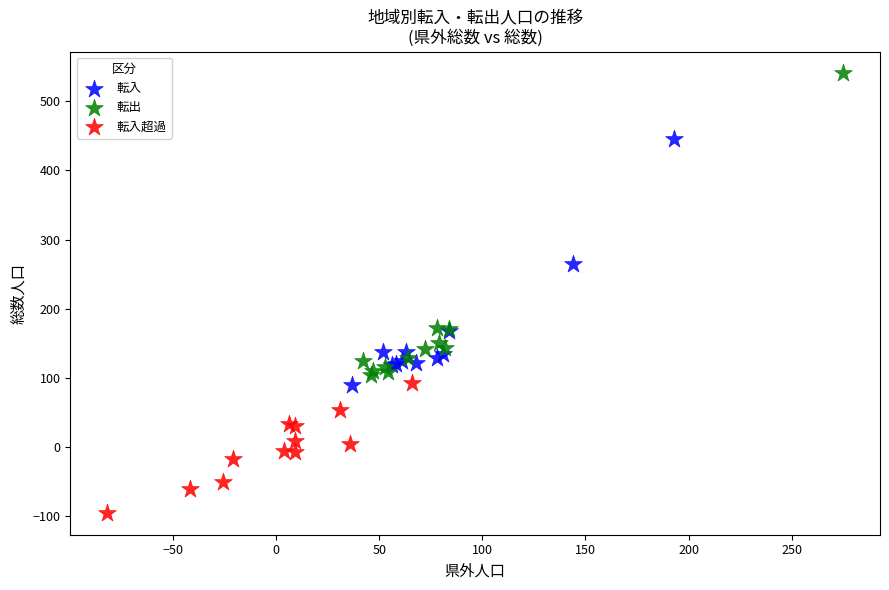

Which series has the largest Y range (max minus min)?

転出